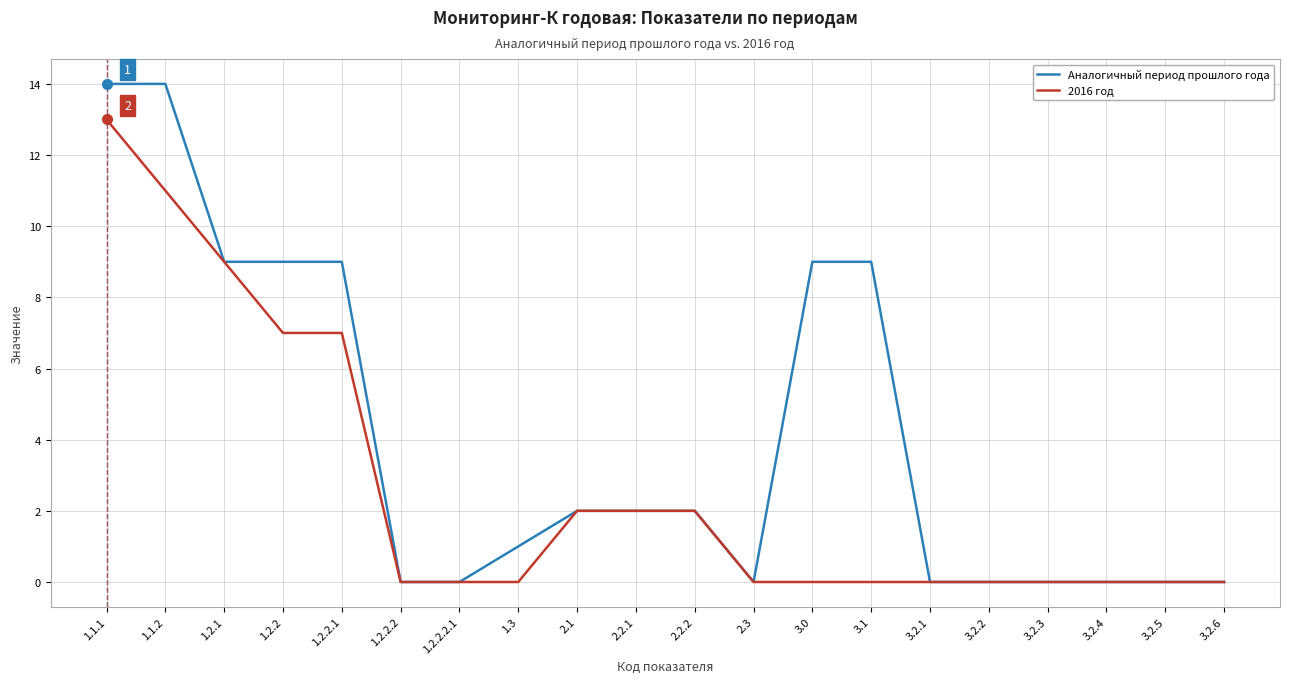

What is the maximum value shown in the chart?

14